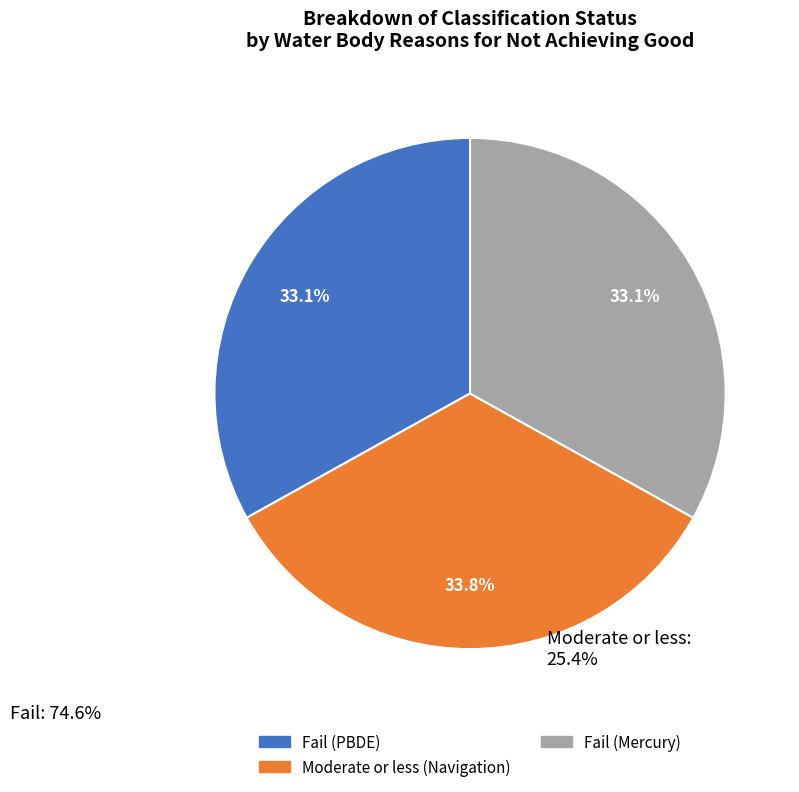

Between Moderate or less (Navigation) and Fail (Mercury), which is larger?

Moderate or less (Navigation)